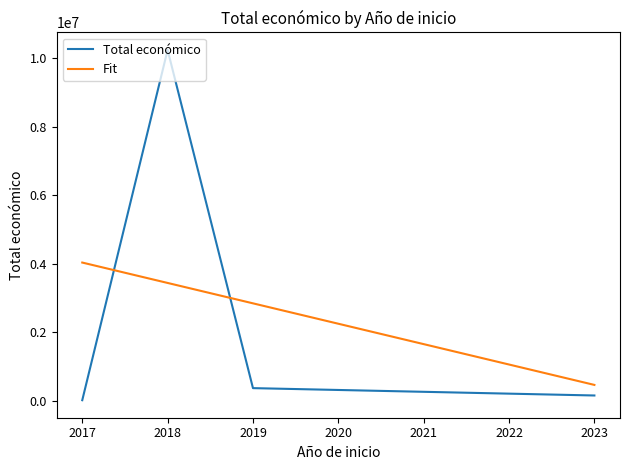

Which series has the largest range (max minus min)?

Total económico